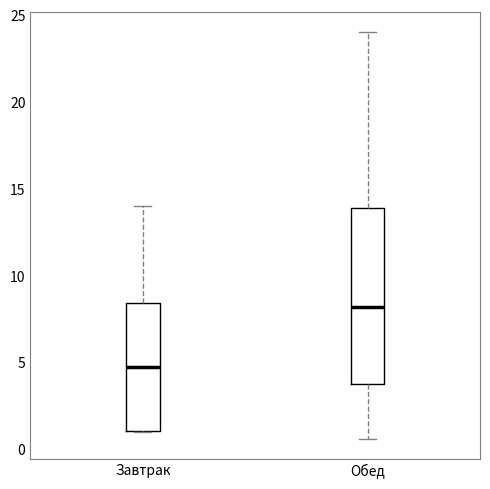

Which box's median line is the lowest?

Завтрак